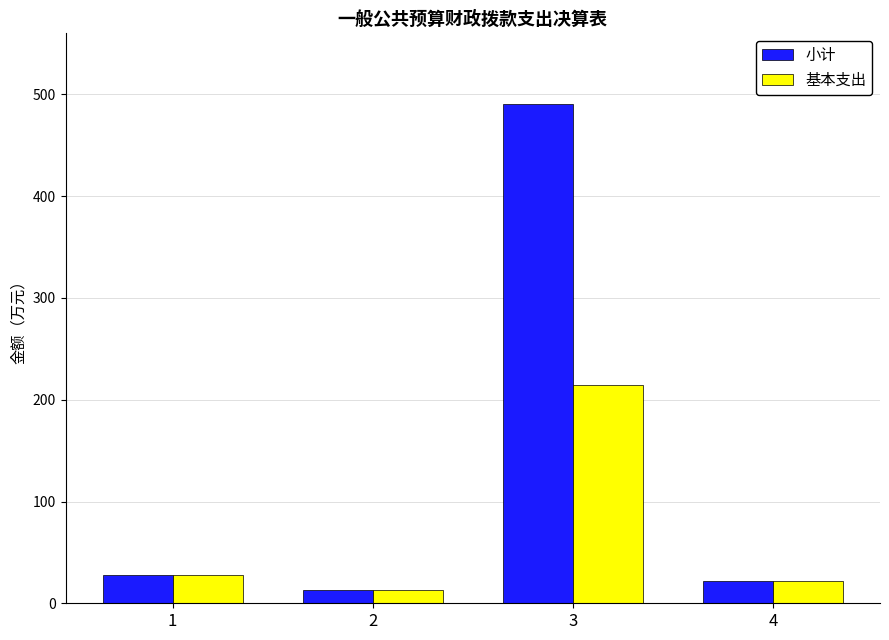

What is the average value of the 基本支出 series?

69.0